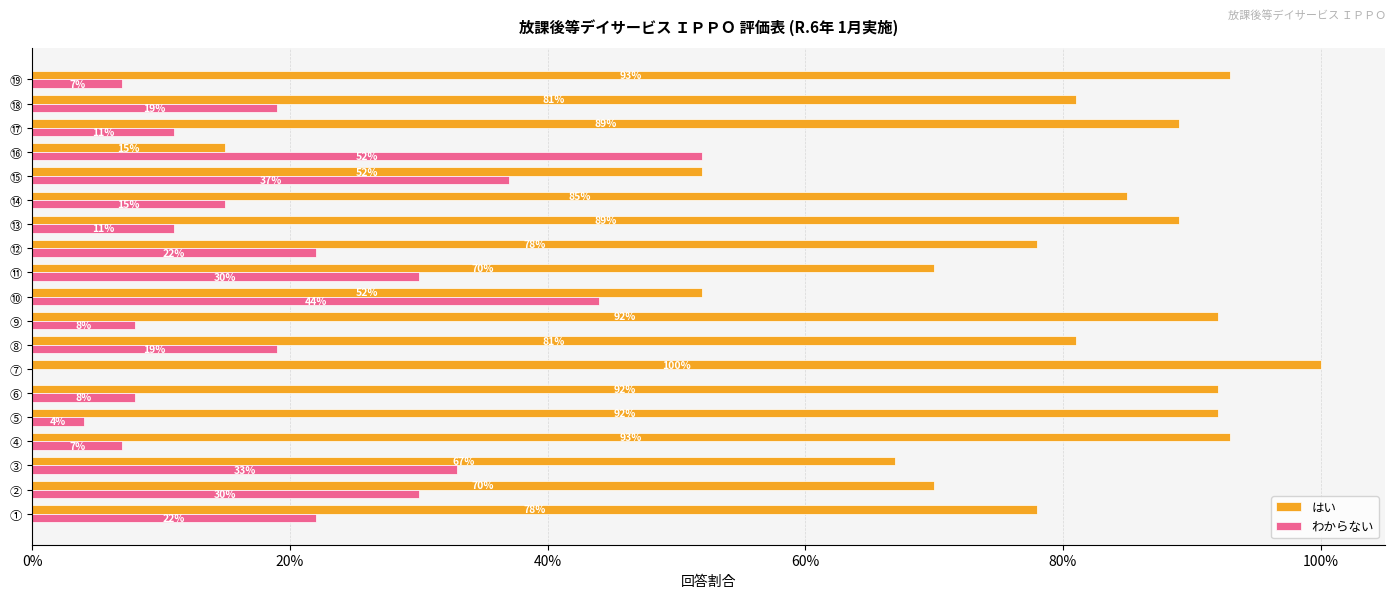

What are all the series names shown in the legend?

はい, わからない